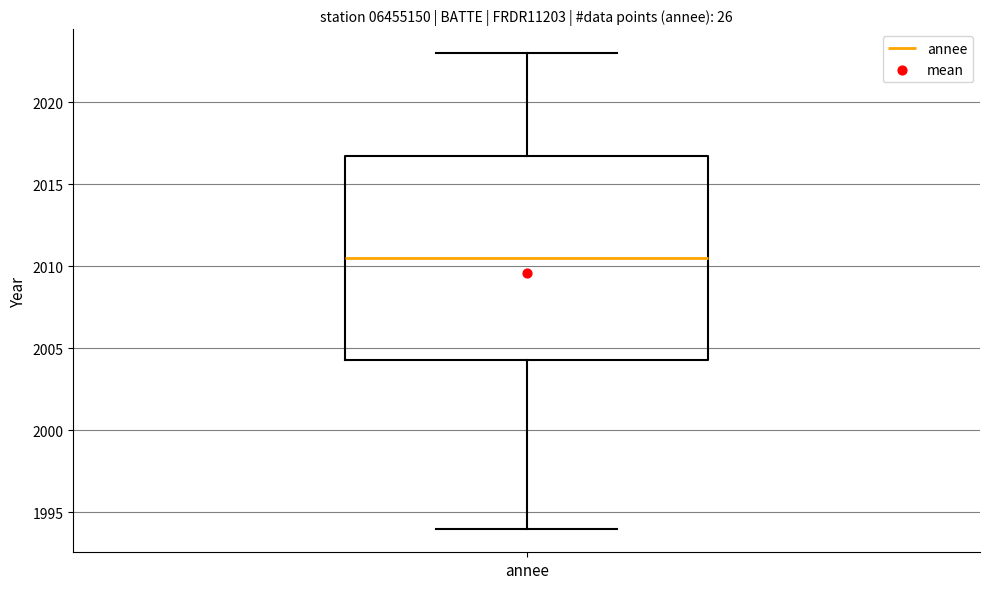

Where does the upper whisker of the box for annee end on the y-axis? The values are not printed on the chart, so give them approximately, as read against the axis.

2023.0